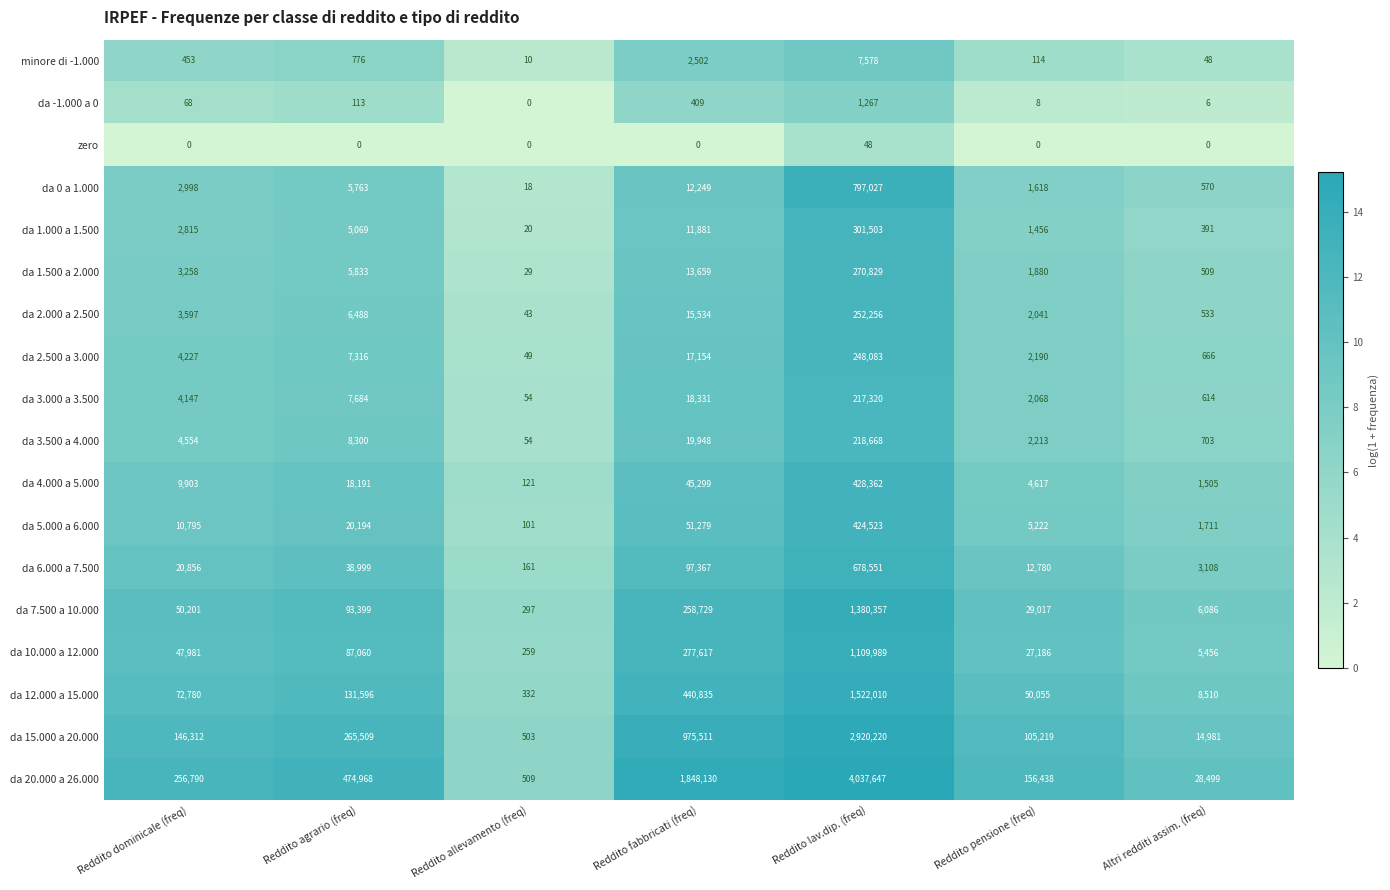

Which series has the largest range (max minus min)?

da 20.000 a 26.000